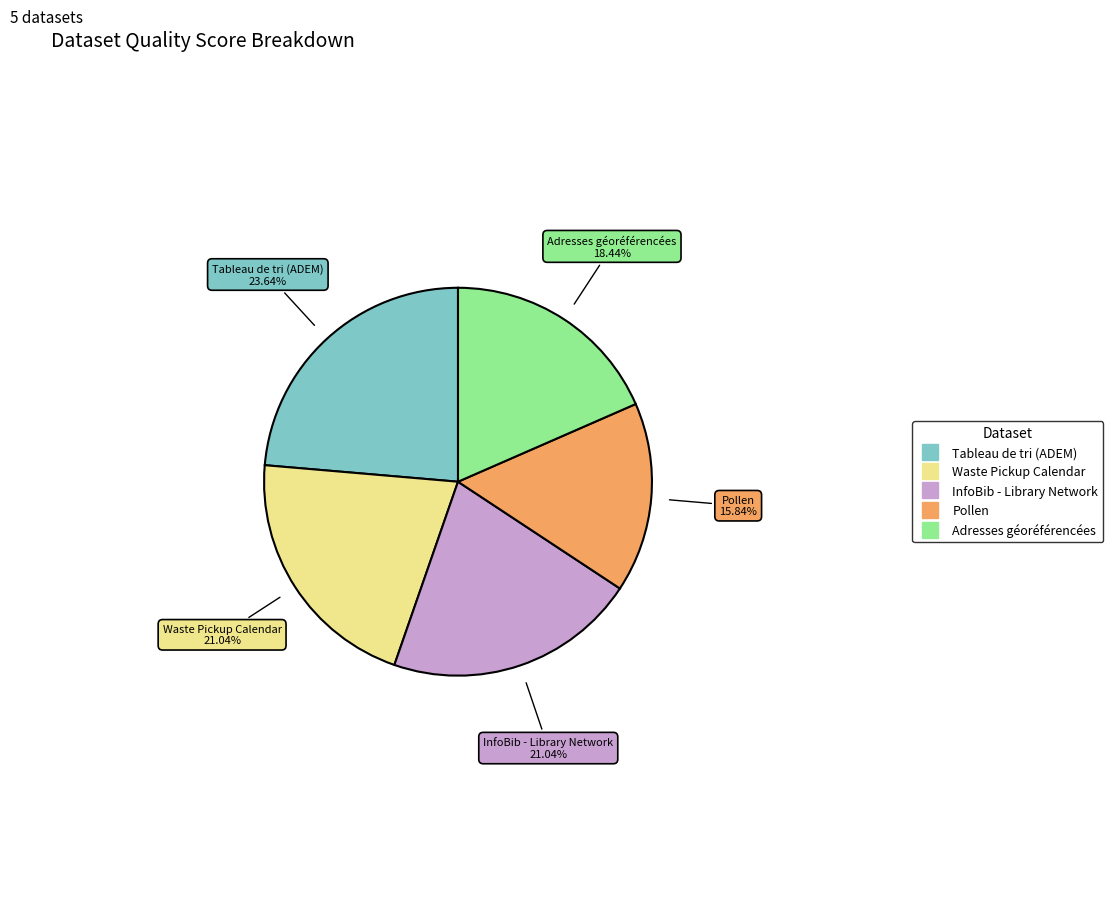

Do Pollen and InfoBib - Library Network together represent more than half of the pie?

No